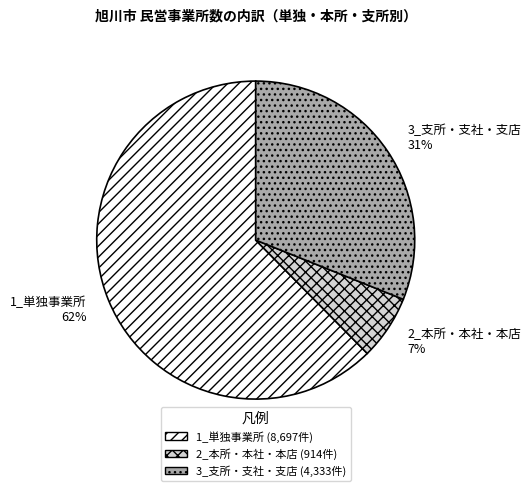

Count the number of slices in the pie.

3